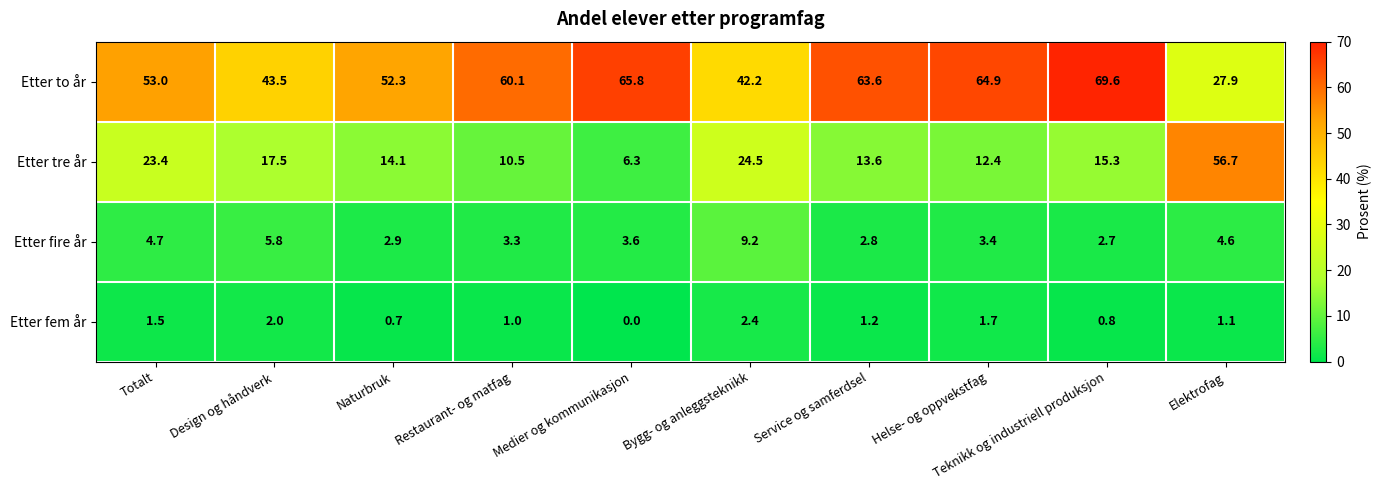

Between Helse- og oppvekstfag and Elektrofag, which series saw the biggest shift?

Etter tre år